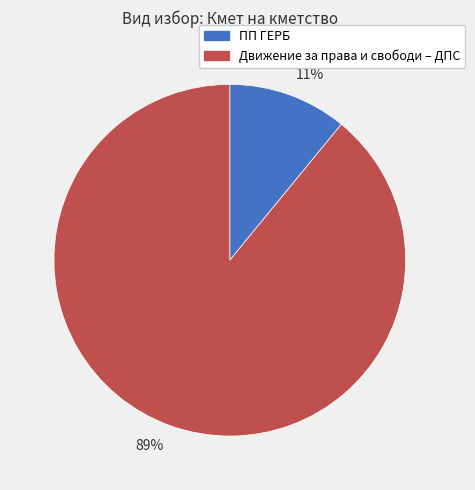

To the nearest percent, what is the average slice percentage?

50%